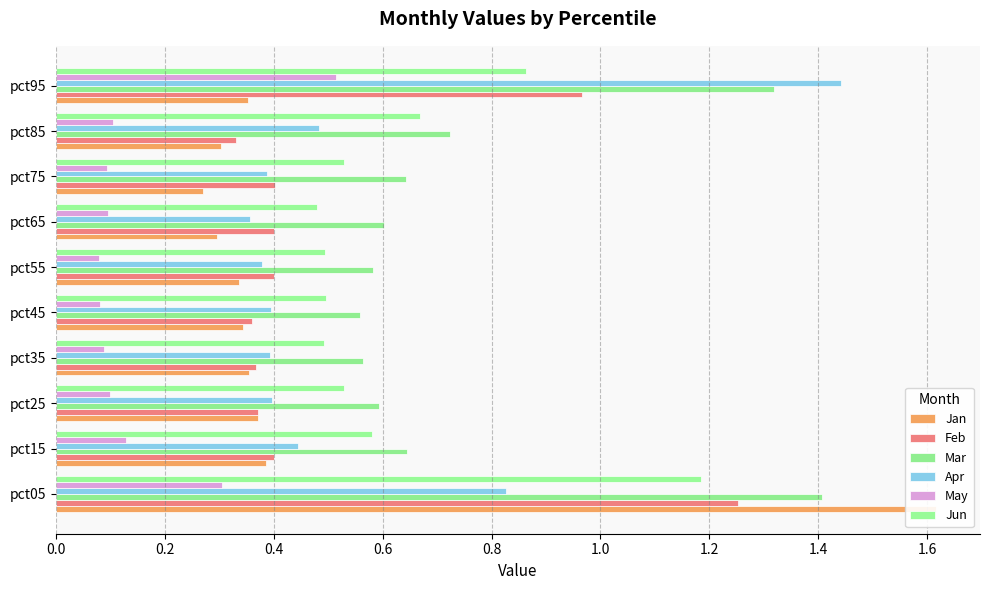

What are all the series names shown in the legend?

Jan, Feb, Mar, Apr, May, Jun